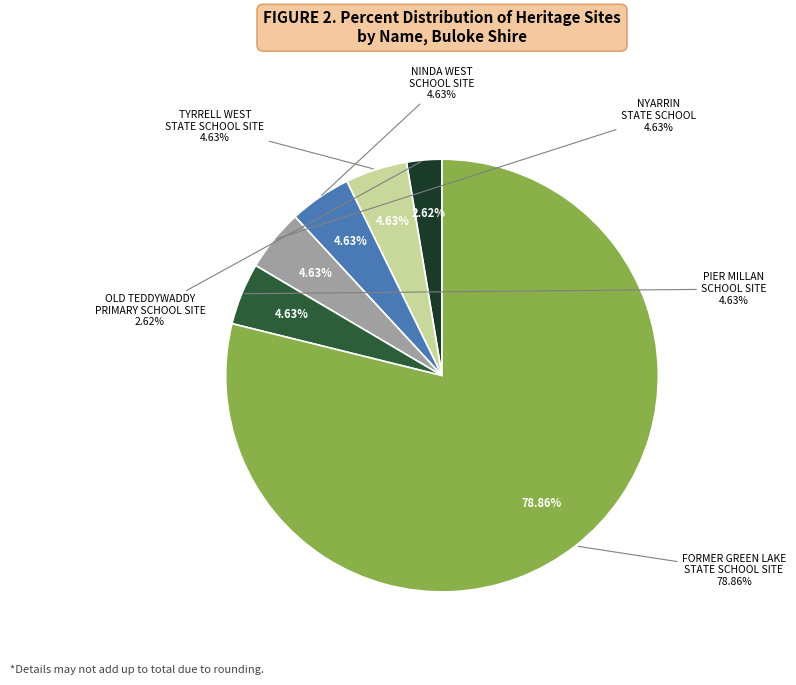

Combined, what portion of the pie is OLD TEDDYWADDY PRIMARY SCHOOL SITE and TYRRELL WEST STATE SCHOOL SITE?

7.3%